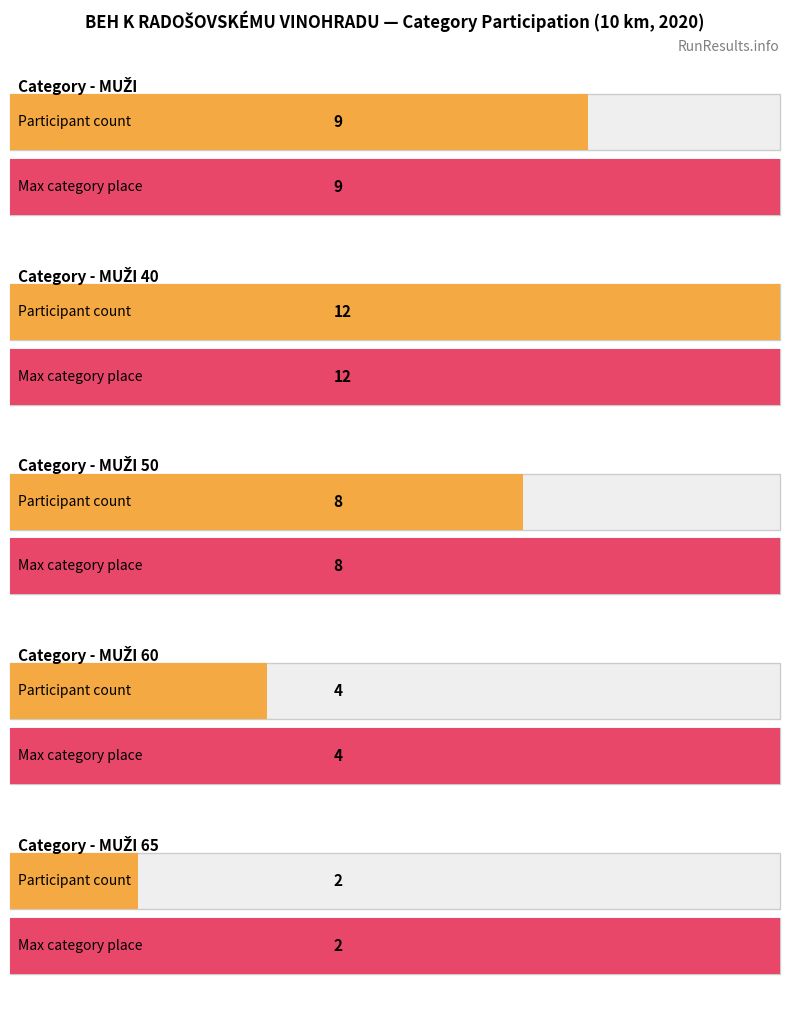

How many bars are there in total?

10